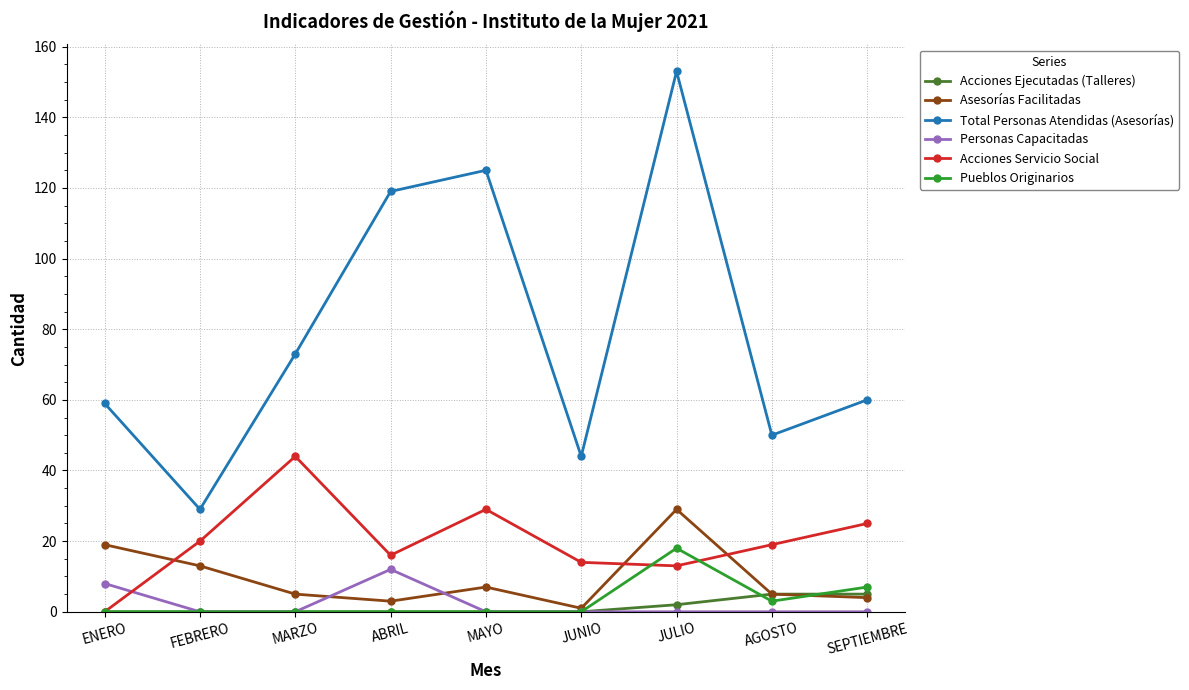

At how many categories does at least one series exceed 84?

3